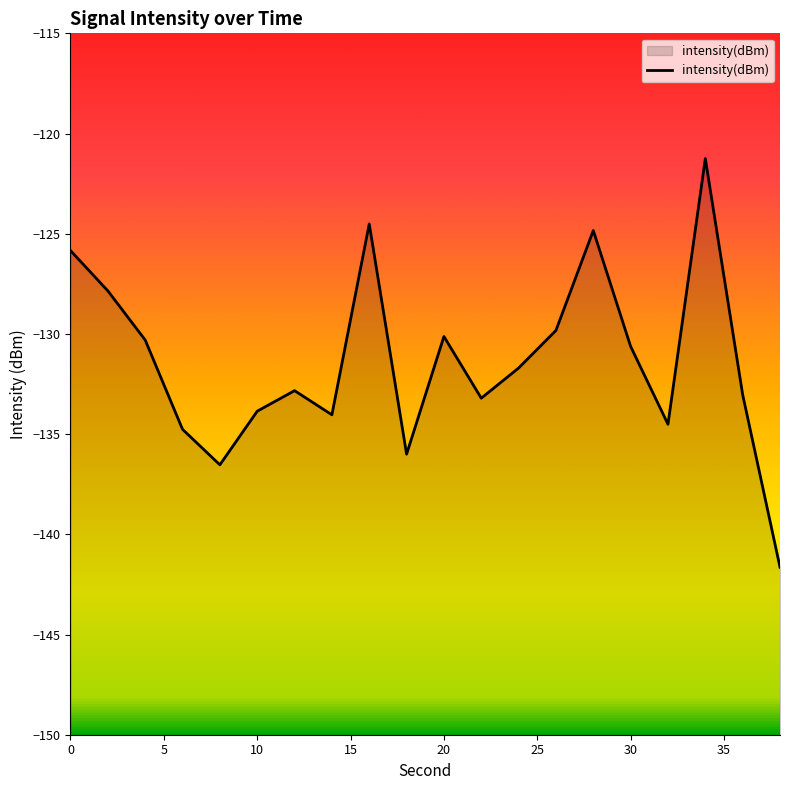

What is the difference between the maximum and minimum values?

20.4